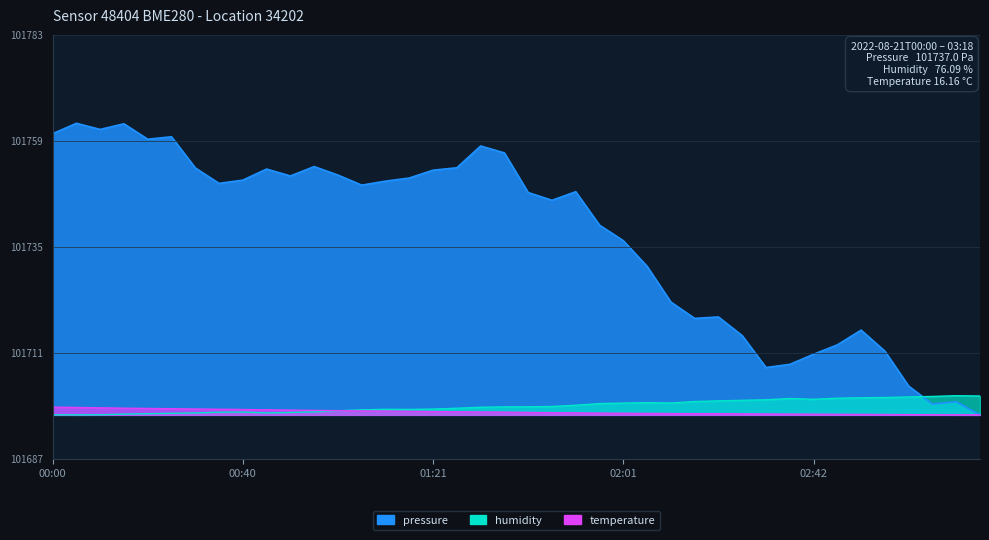

At which category does pressure reach its first local valley?

00:10